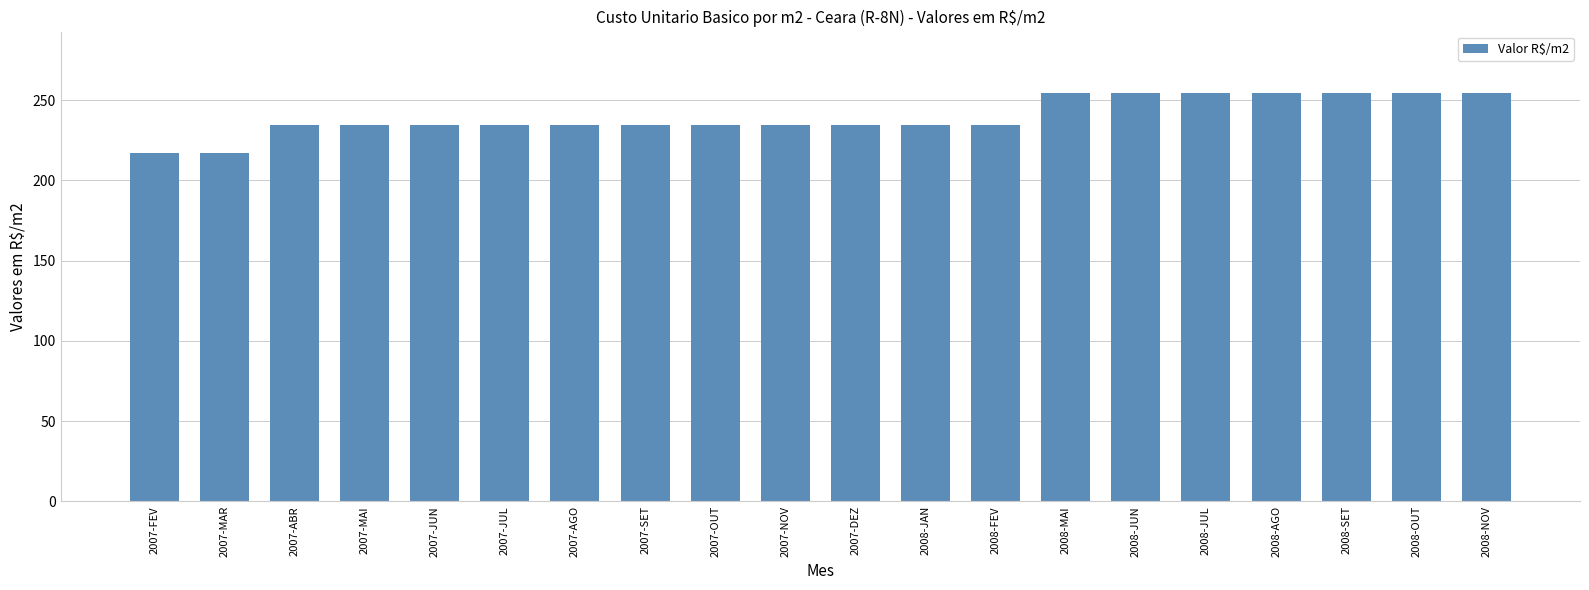

What position from the right is 2007-MAR?

19